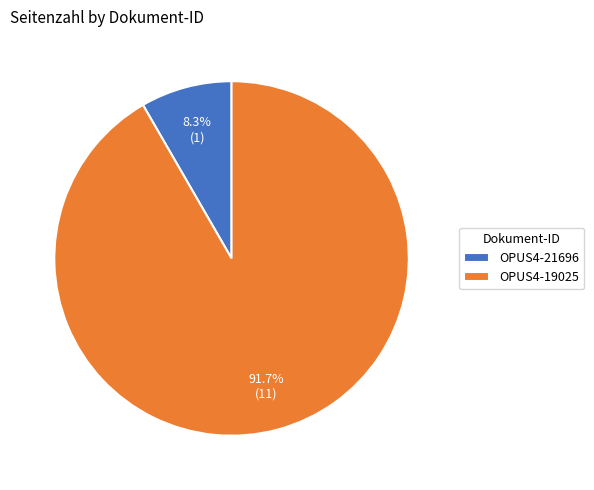

The OPUS4-19025 slice represents 92% of the pie. True or false?

True